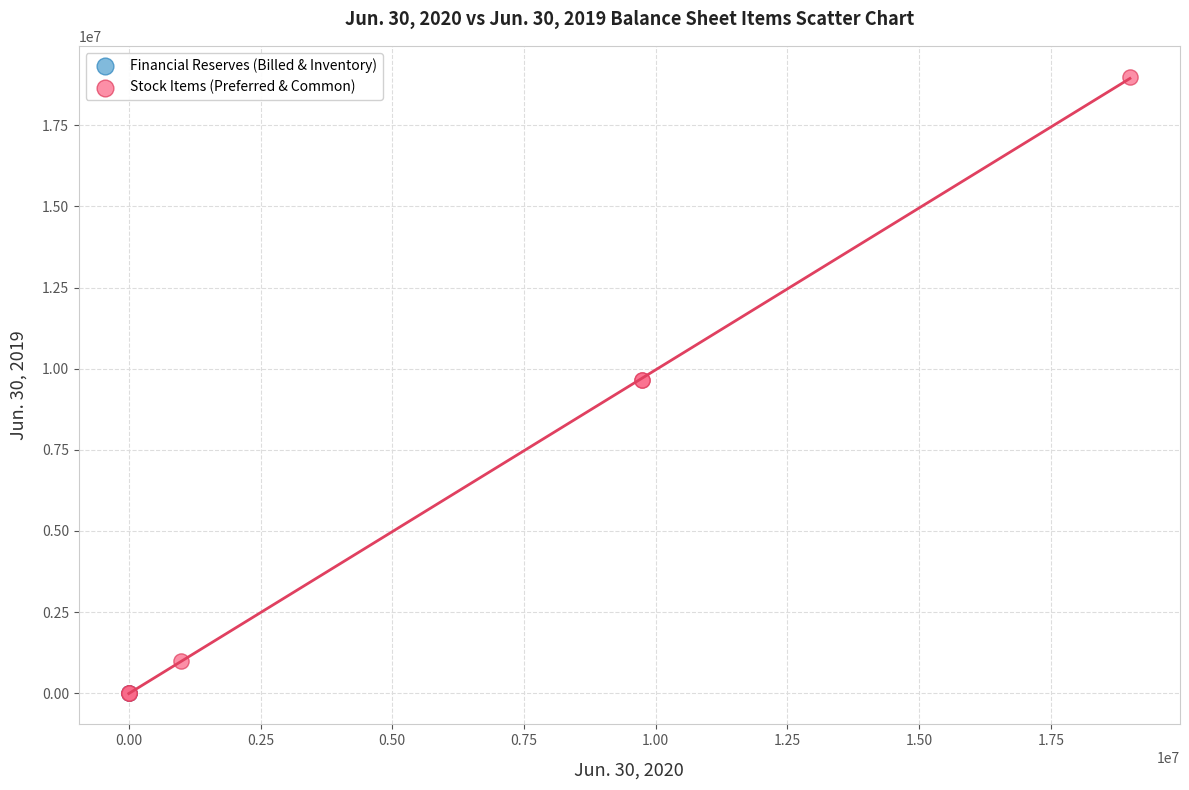

Which series contains the highest Y value?

Stock Items (Preferred & Common)